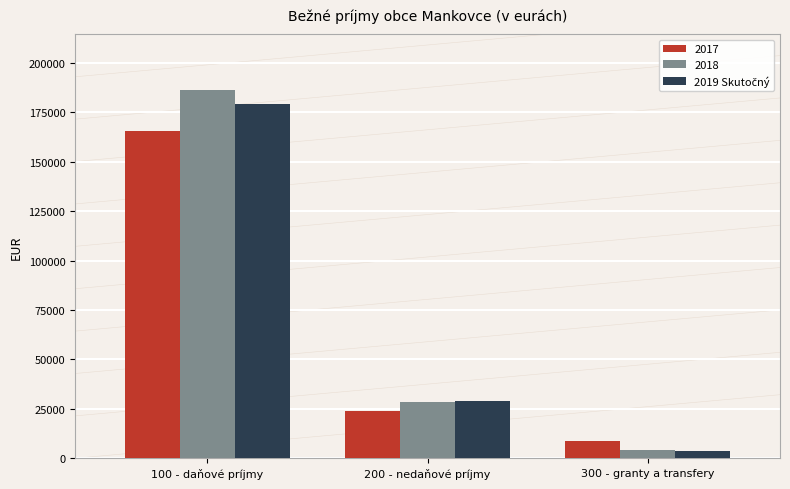

Rank the categories by 2018 value from lowest to highest.

300 - granty a transfery, 200 - nedaňové príjmy, 100 - daňové príjmy